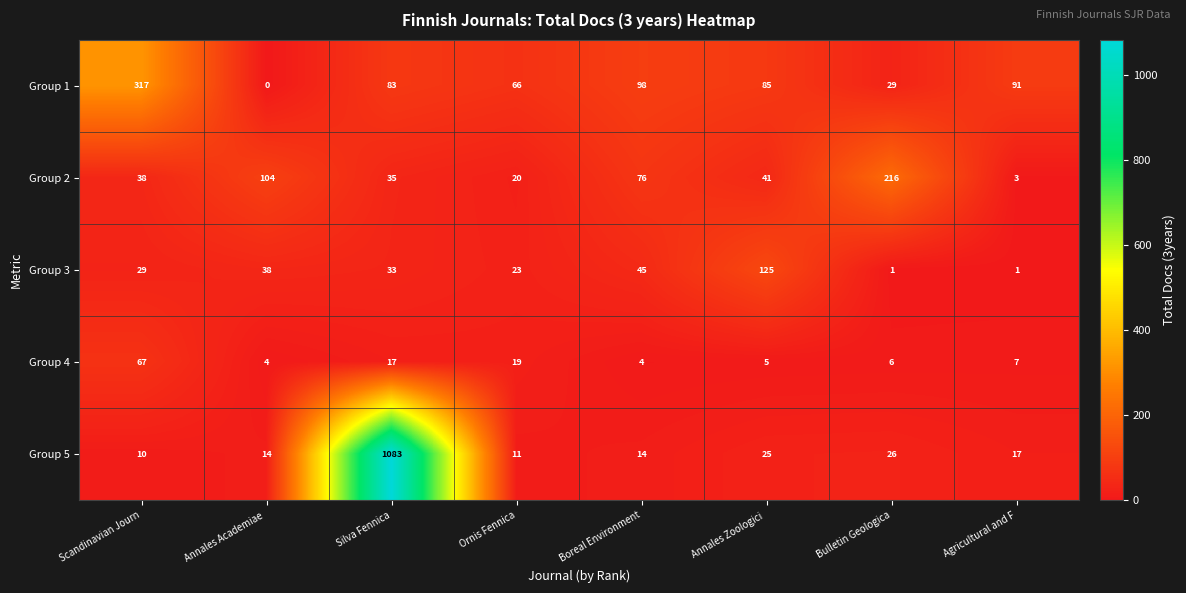

What is the maximum value for Group 5?

1083